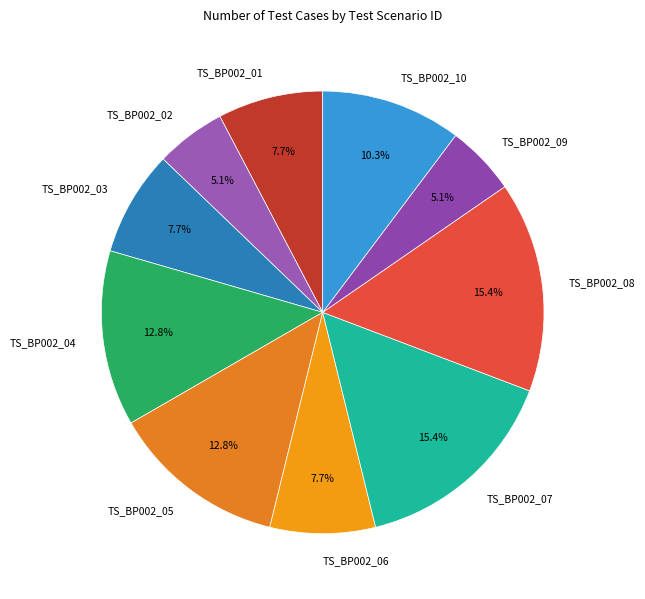

How many slices are in this pie chart?

10